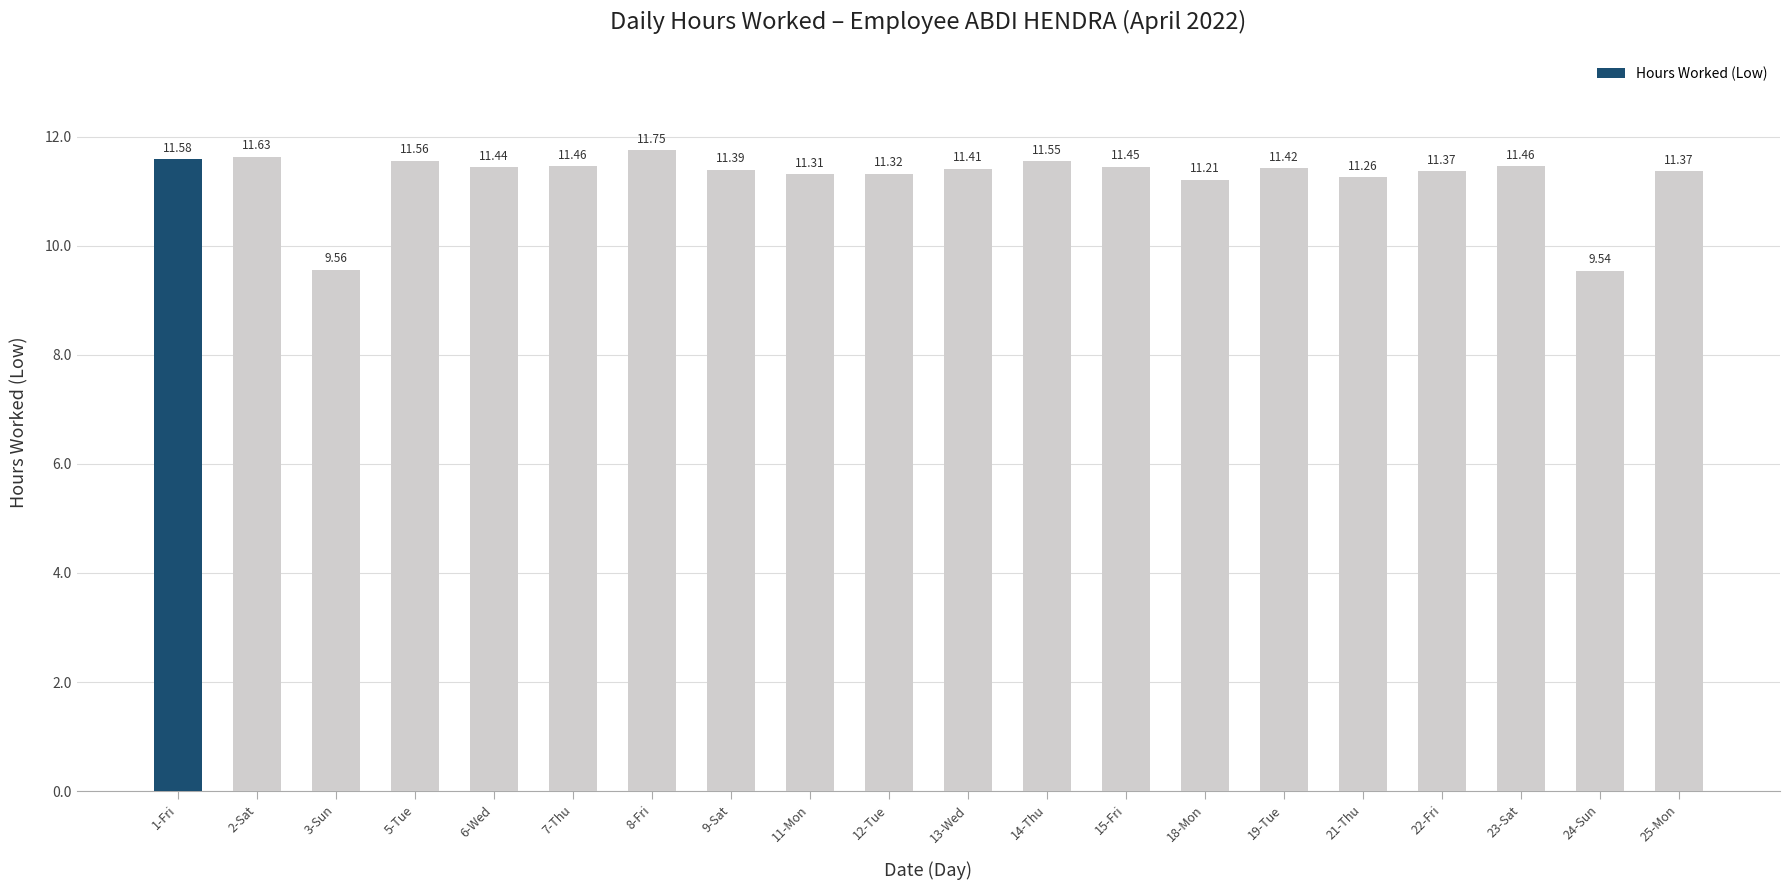

Which category has the highest value across all series?

8-Fri